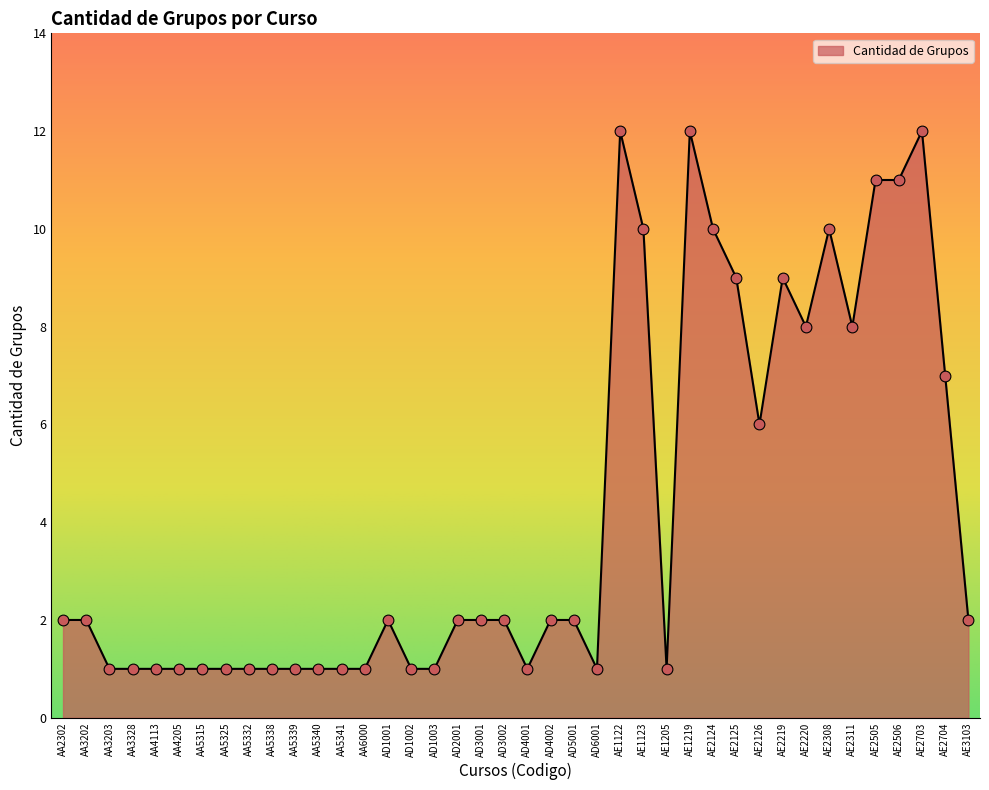

What is the change in value from AA4205 to AD2001?

+1